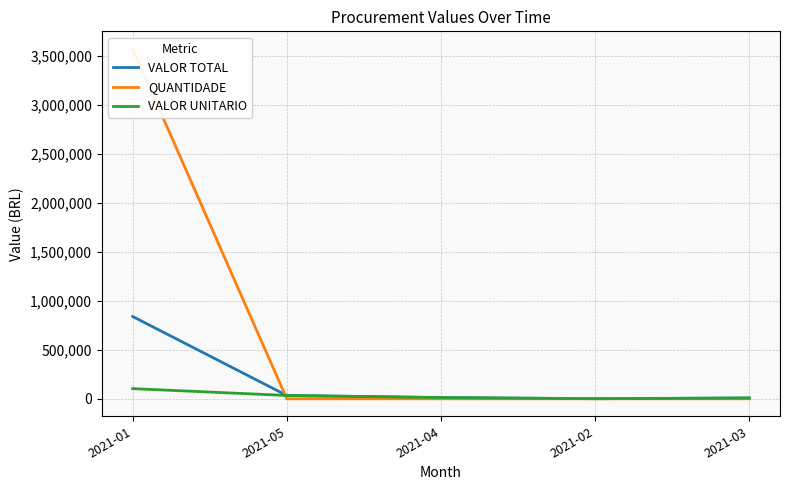

Is it true that VALOR TOTAL equals 567.8 at 2021-02?

False